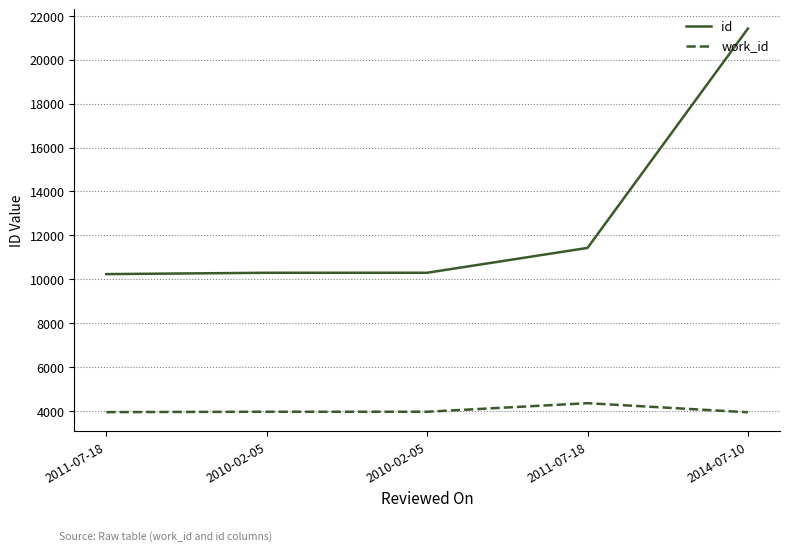

Reading left to right, extract all data points from this chart.

id: 2011-07-18=10235	2010-02-05=10296	2010-02-05=10297	2011-07-18=11429	2014-07-10=21424
work_id: 2011-07-18=3946	2010-02-05=3963	2010-02-05=3963	2011-07-18=4353	2014-07-10=3938